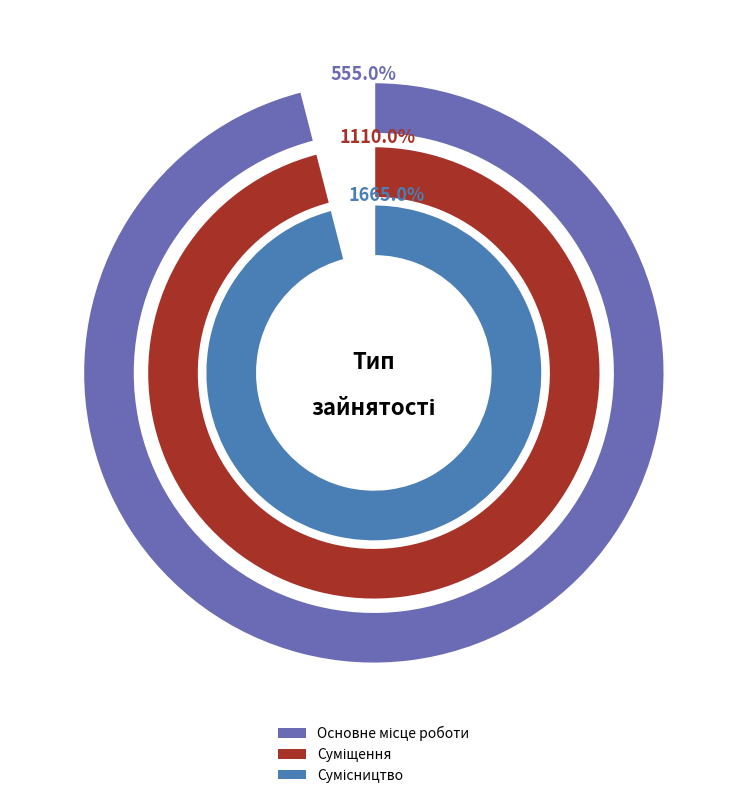

What percentage is the Суміщення slice, to the nearest percent?

33%